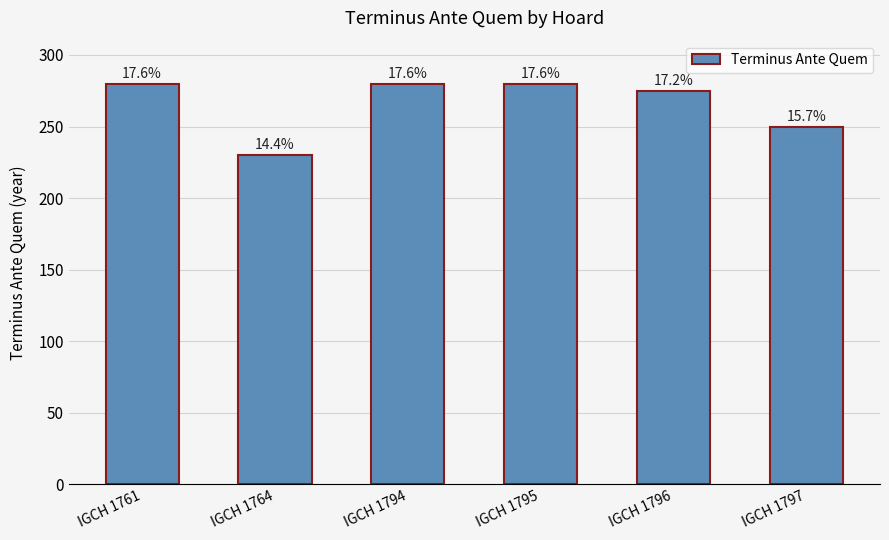

What is the average value?

266